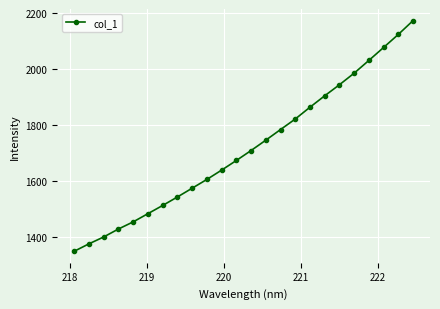

What is the sum of all values?

41224.2